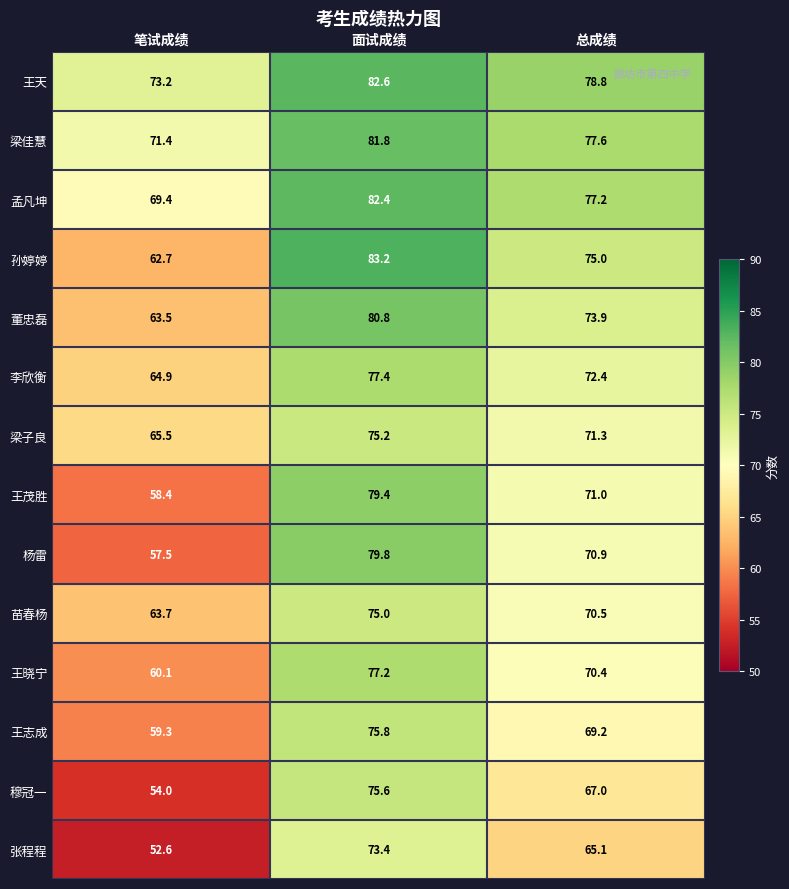

Is it true that 张程程 equals 26.3 at 笔试成绩?

False